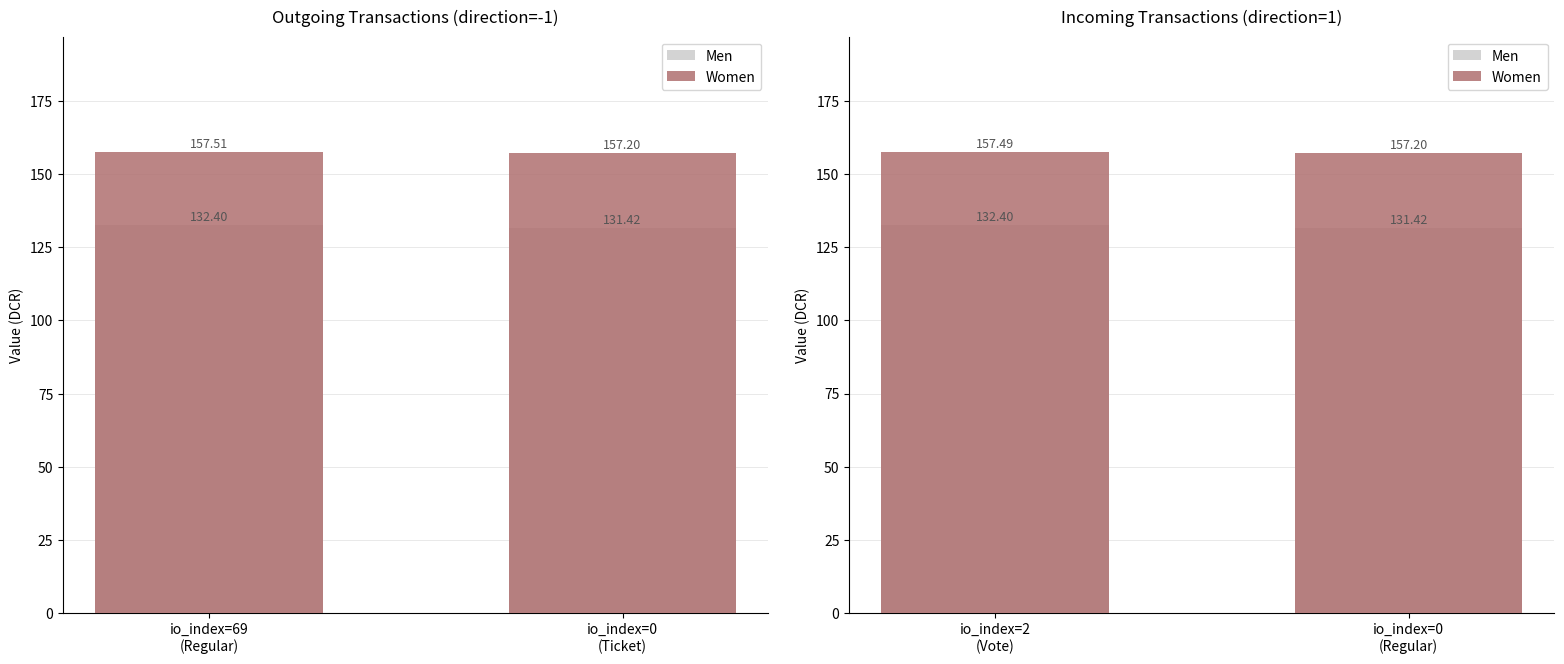

What position from the left is io_index=2 (Vote)?

1